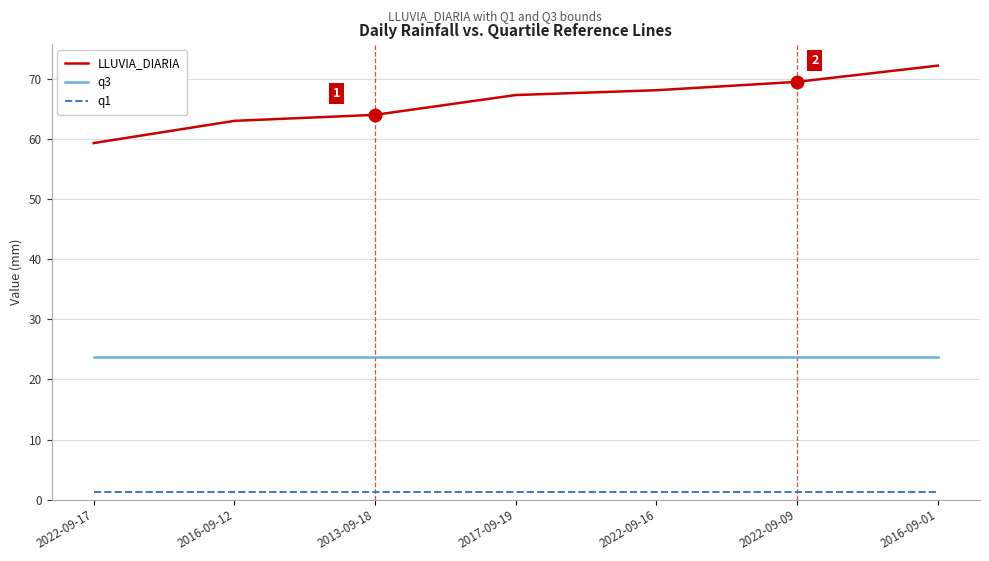

Reading left to right, transcribe all the data shown in this chart.

LLUVIA_DIARIA: 59.4	63.1	64.1	67.4	68.2	69.6	72.3
q3: 23.8	23.8	23.8	23.8	23.8	23.8	23.8
q1: 1.3	1.3	1.3	1.3	1.3	1.3	1.3